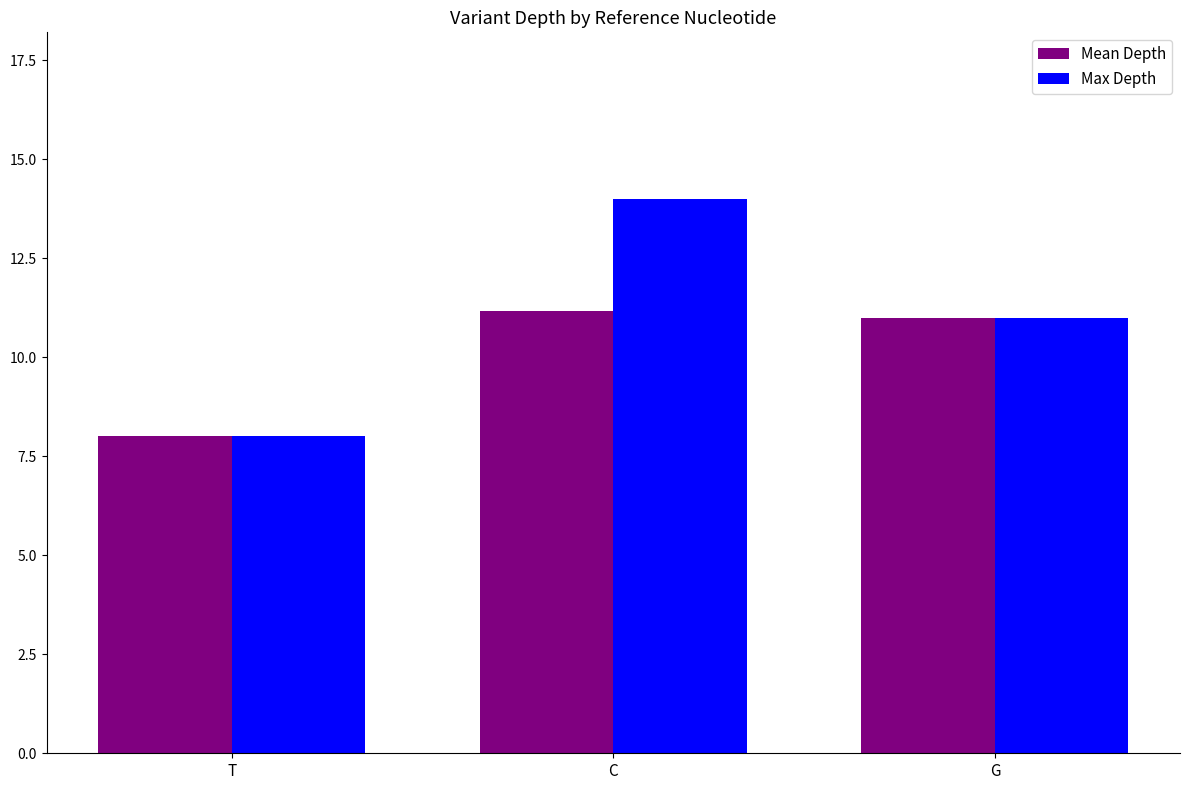

What is the maximum value for Max Depth?

14.0